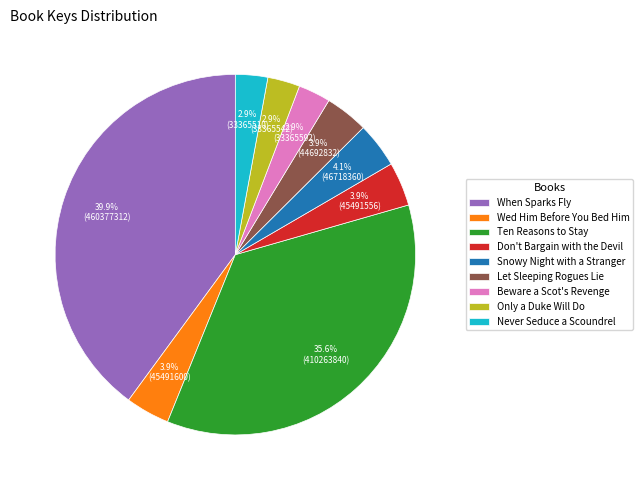

Approximately how many times larger is the value at Ten Reasons to Stay compared to When Sparks Fly?

0.9